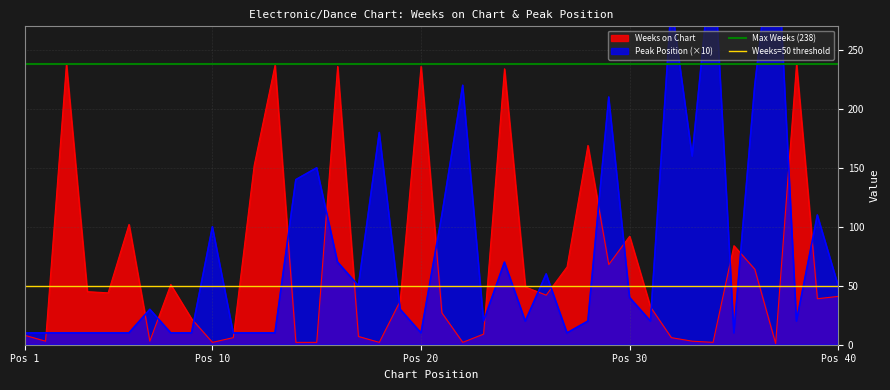

What is the highest value of the Weeks on Chart series?

238